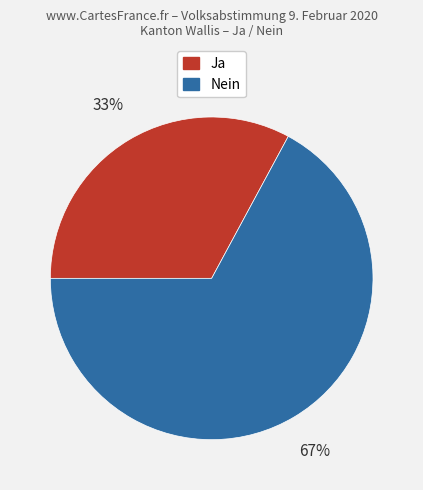

Which slice is the largest?

Nein